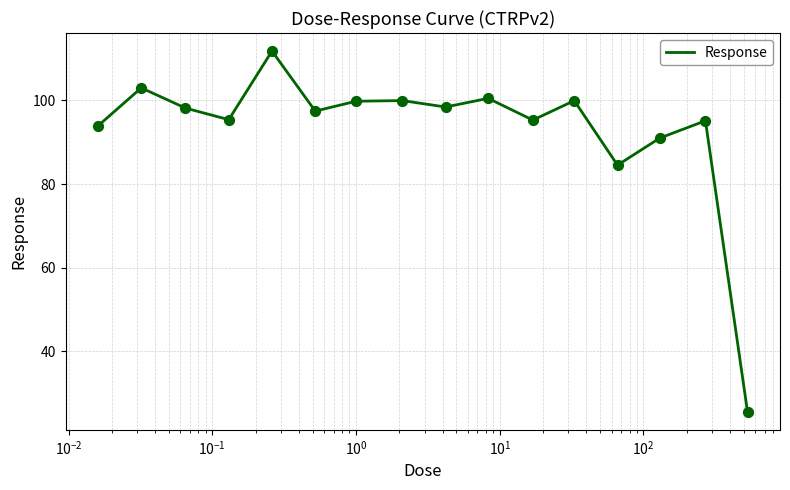

What is the difference between the maximum and minimum values?

86.2